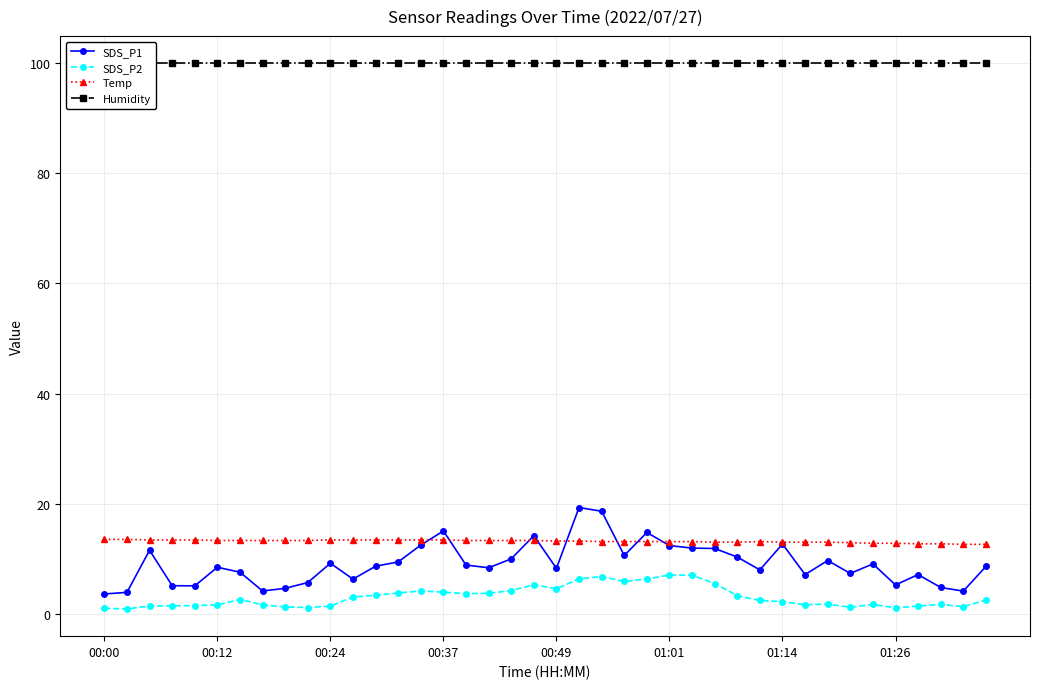

Reading left to right, what are all the values shown in this chart?

SDS_P1: 3.7	4.0	11.6	5.2	5.2	8.6	7.7	4.2	4.7	5.8	9.3	6.4	8.7	9.5	12.6	15.1	8.9	8.4	10.1	14.3	8.3	19.4	18.7	10.7	14.8	12.5	12.0	11.9	10.4	8.1	12.8	7.2	9.8	7.4	9.2	5.3	7.2	4.9	4.2	8.7
SDS_P2: 1.1	1.0	1.5	1.6	1.6	1.7	2.7	1.7	1.4	1.2	1.5	3.2	3.5	3.9	4.2	4.0	3.8	3.8	4.3	5.4	4.7	6.5	6.8	6.0	6.4	7.2	7.1	5.6	3.4	2.5	2.3	1.8	1.9	1.3	1.8	1.2	1.5	1.8	1.4	2.6
Temp: 13.6	13.6	13.5	13.5	13.5	13.4	13.4	13.4	13.4	13.4	13.5	13.5	13.5	13.5	13.5	13.5	13.4	13.4	13.4	13.4	13.3	13.3	13.2	13.2	13.2	13.2	13.2	13.1	13.1	13.2	13.1	13.1	13.1	13.0	12.9	12.9	12.8	12.8	12.7	12.7
Humidity: 99.9	99.9	99.9	99.9	99.9	99.9	99.9	99.9	99.9	99.9	99.9	99.9	99.9	99.9	99.9	99.9	99.9	99.9	99.9	99.9	99.9	99.9	99.9	99.9	99.9	99.9	99.9	99.9	99.9	99.9	99.9	99.9	99.9	99.9	99.9	99.9	99.9	99.9	99.9	99.9